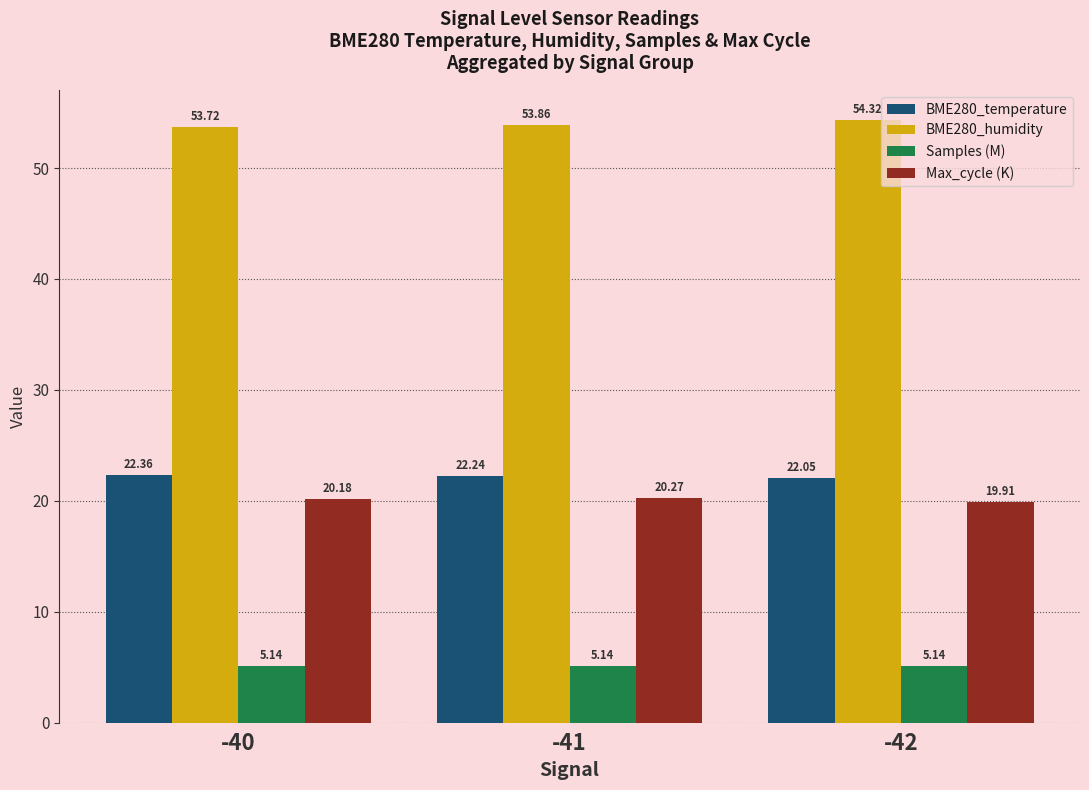

At which label does Samples (M) reach its peak?

-40